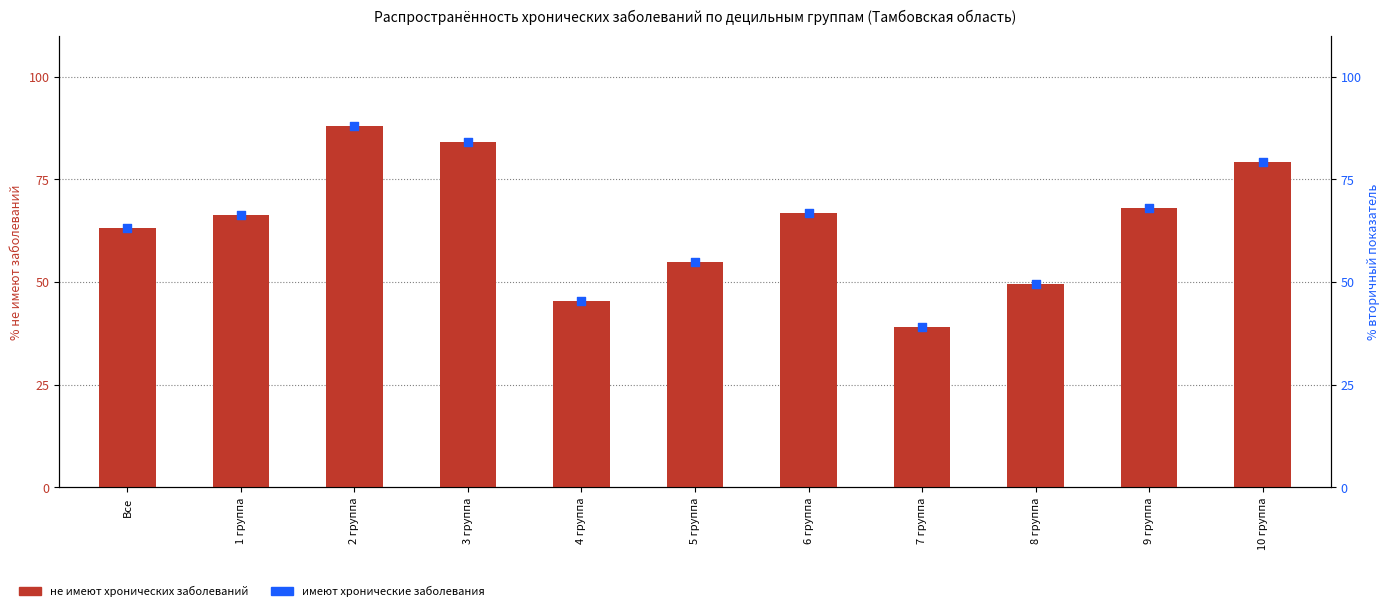

Is the value of не имеют хронических заболеваний at 10 группа greater than the value of имеют хронические заболевания at Все?

Yes